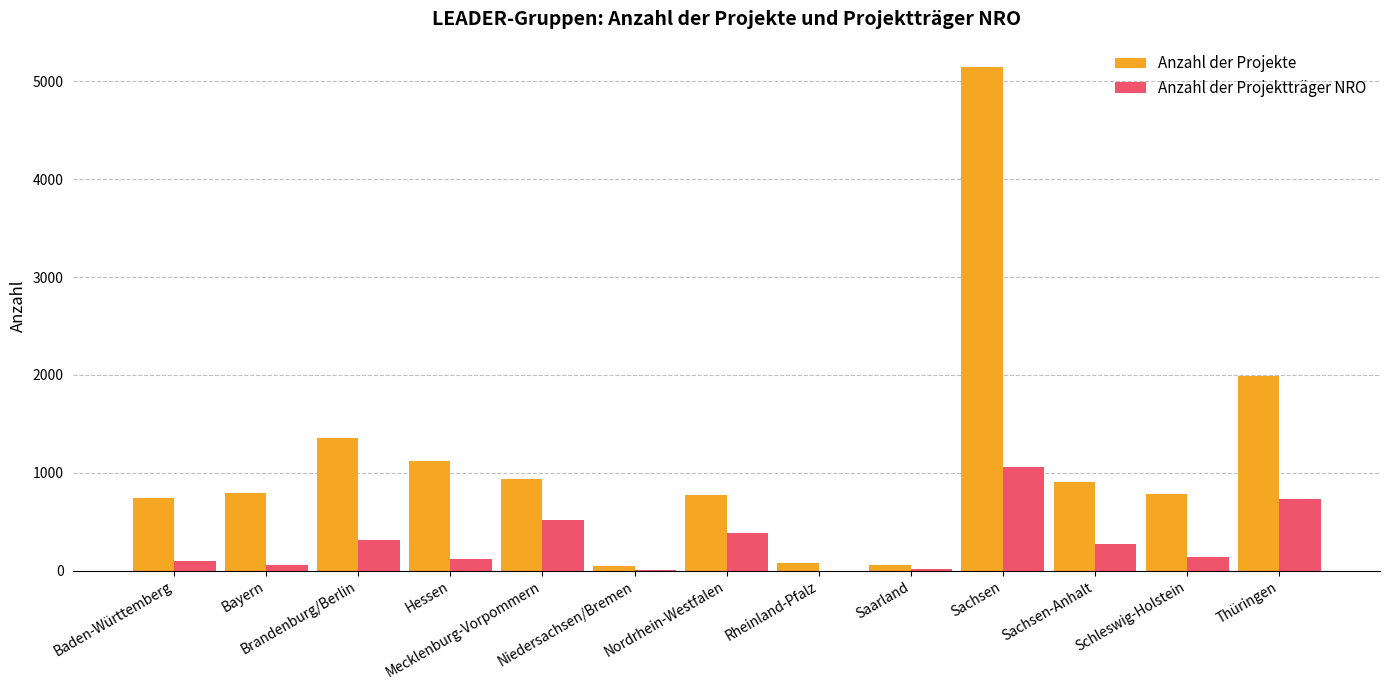

Read the Anzahl der Projektträger NRO value at Brandenburg/Berlin, to the nearest 100.

300